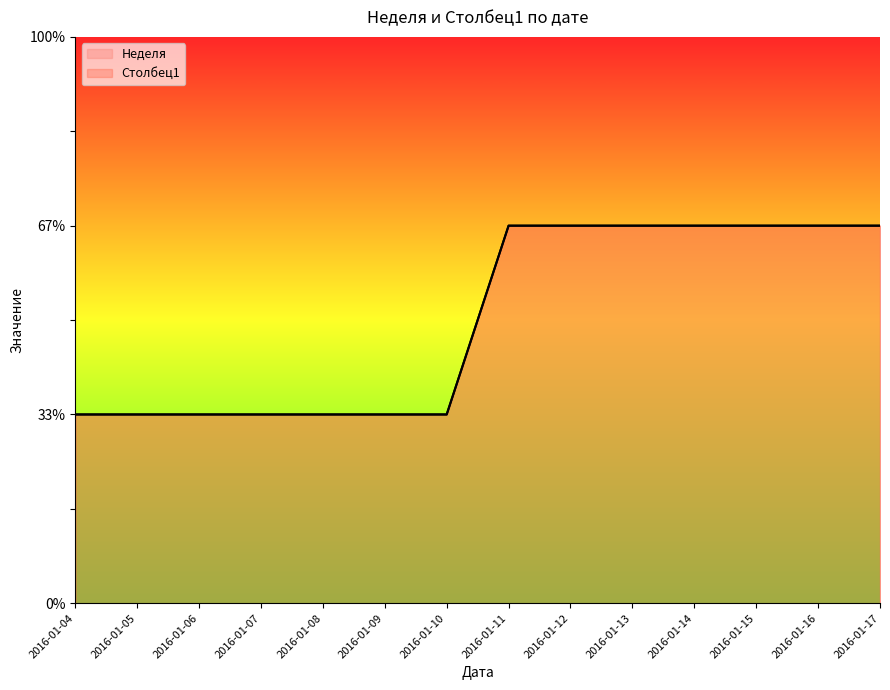

Reading left to right, extract all data points from this chart.

Неделя: 1	1	1	1	1	1	1	2	2	2	2	2	2	2
Столбец1: 1	1	1	1	1	1	1	2	2	2	2	2	2	2